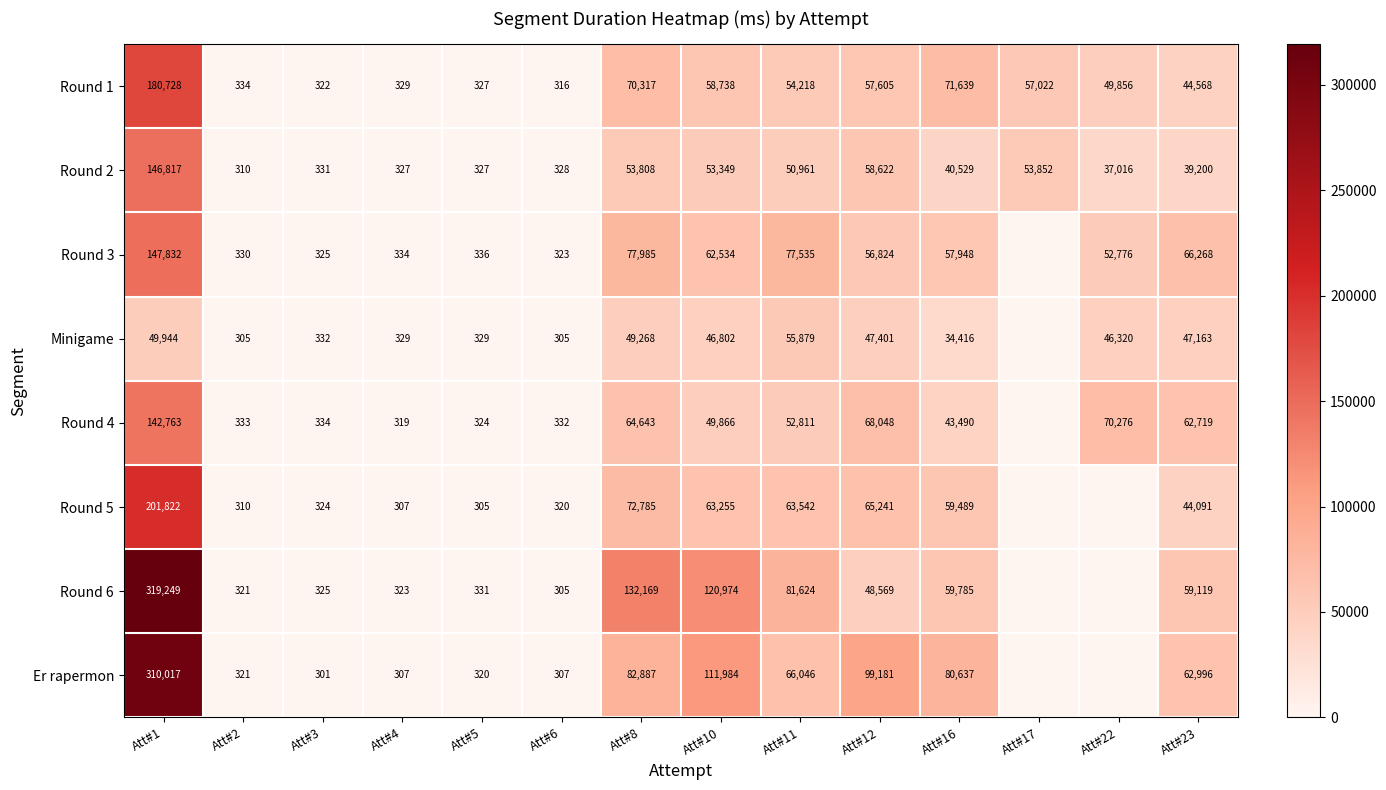

At which label is Round 1 closest to 90522?

Att#16